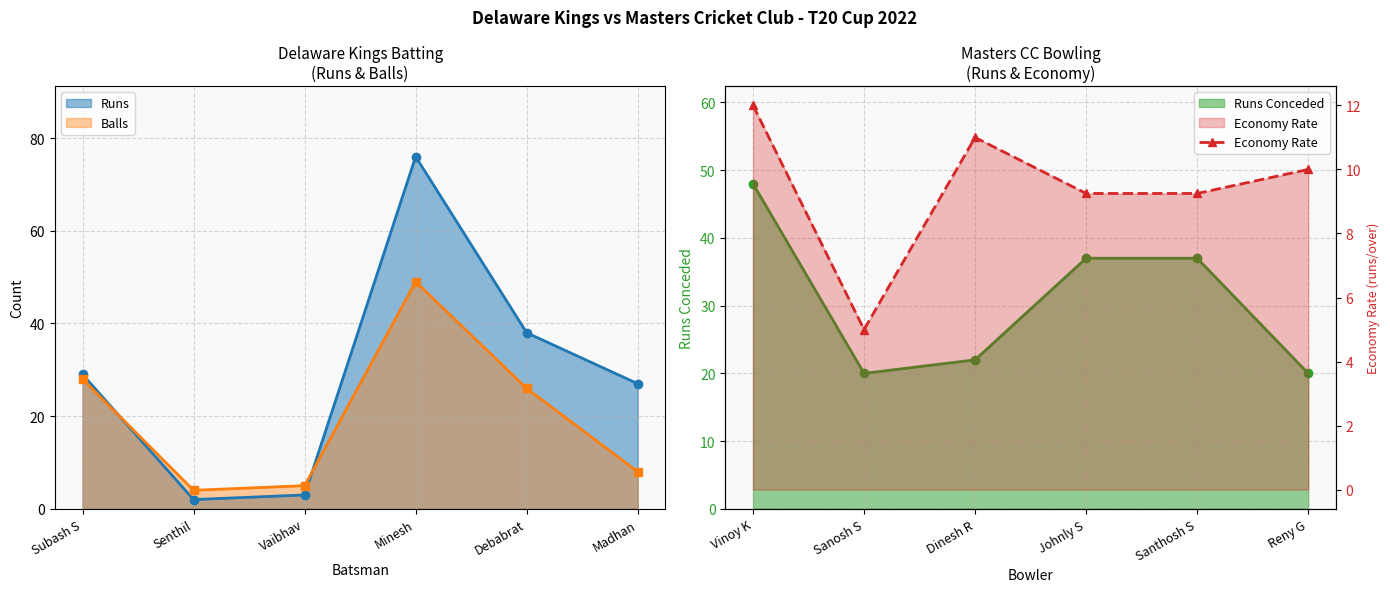

At which label does Runs reach its peak?

Minesh